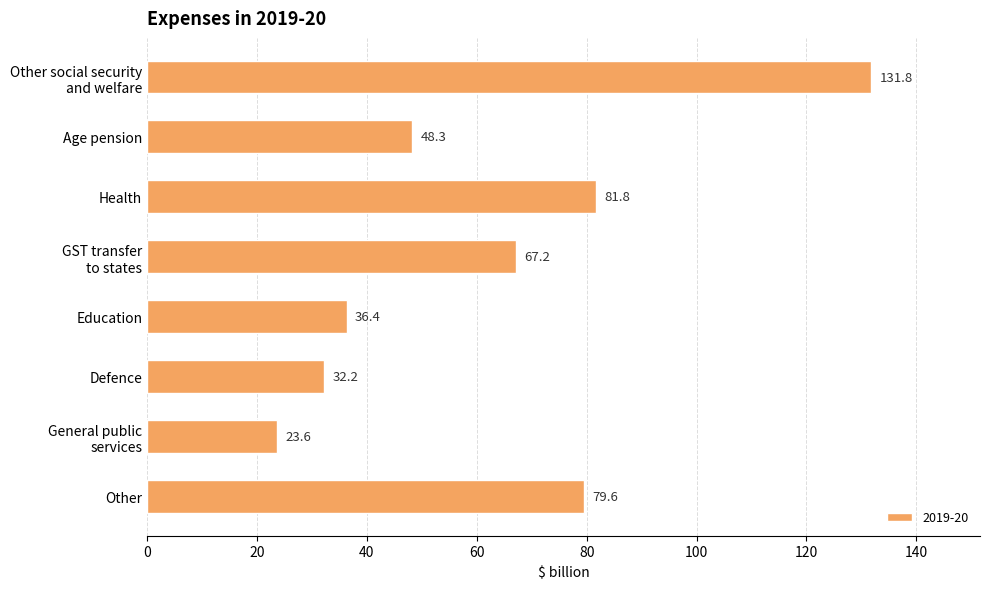

What is the ratio of the value at Health to the value at Other?

1.0